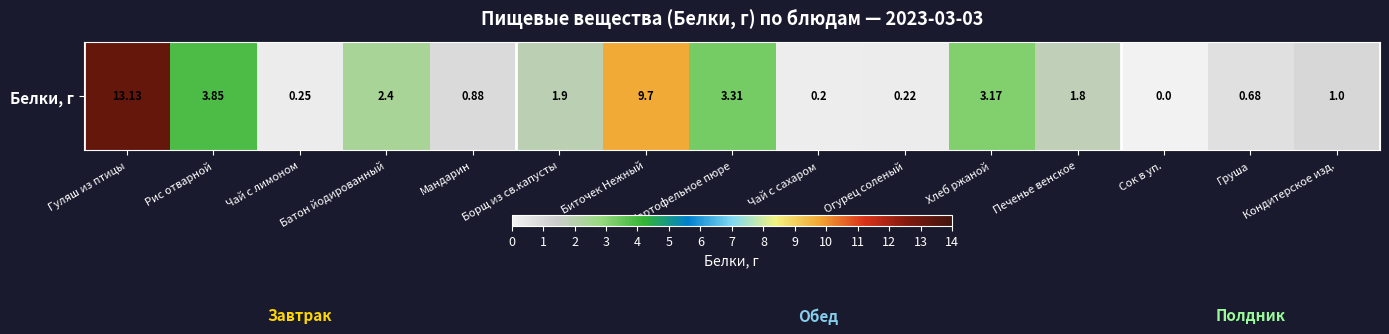

Which has a higher value, Кондитерское изд. or Биточек Нежный?

Биточек Нежный